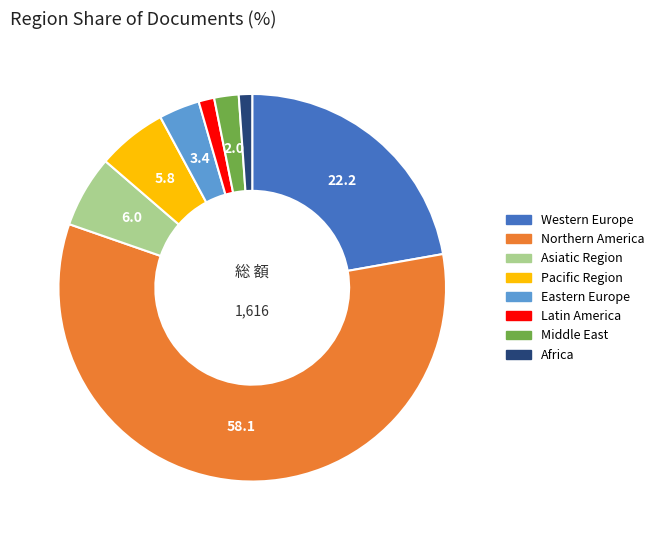

Which category has the biggest portion of the pie?

Northern America